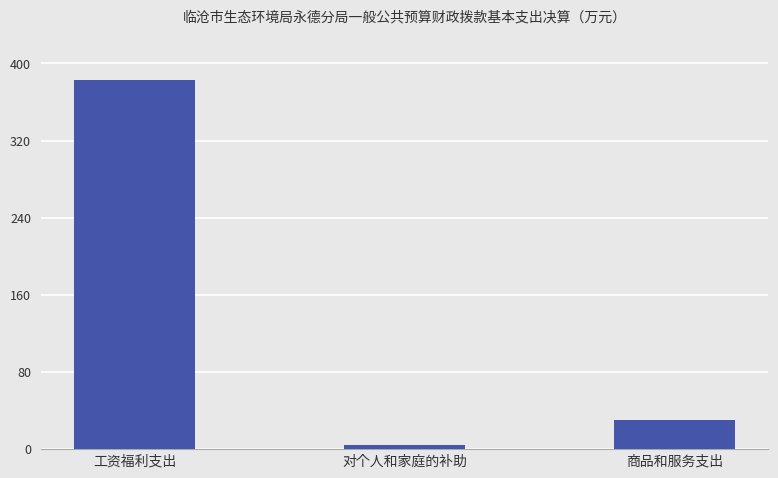

List the labels in order of value, smallest first.

对个人和家庭的补助, 商品和服务支出, 工资福利支出